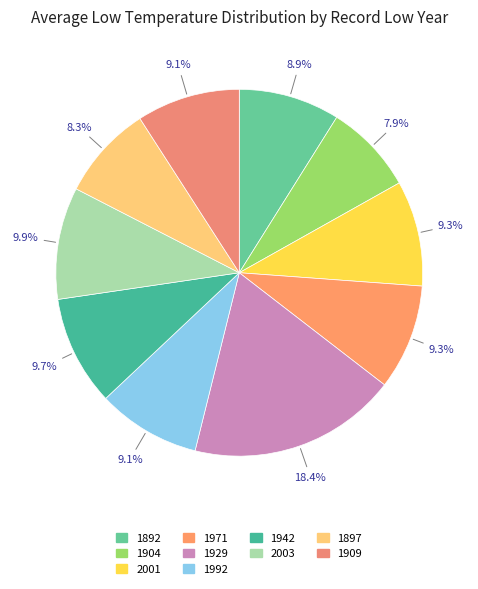

To the nearest percent, what percentage of the pie is 1892?

9%